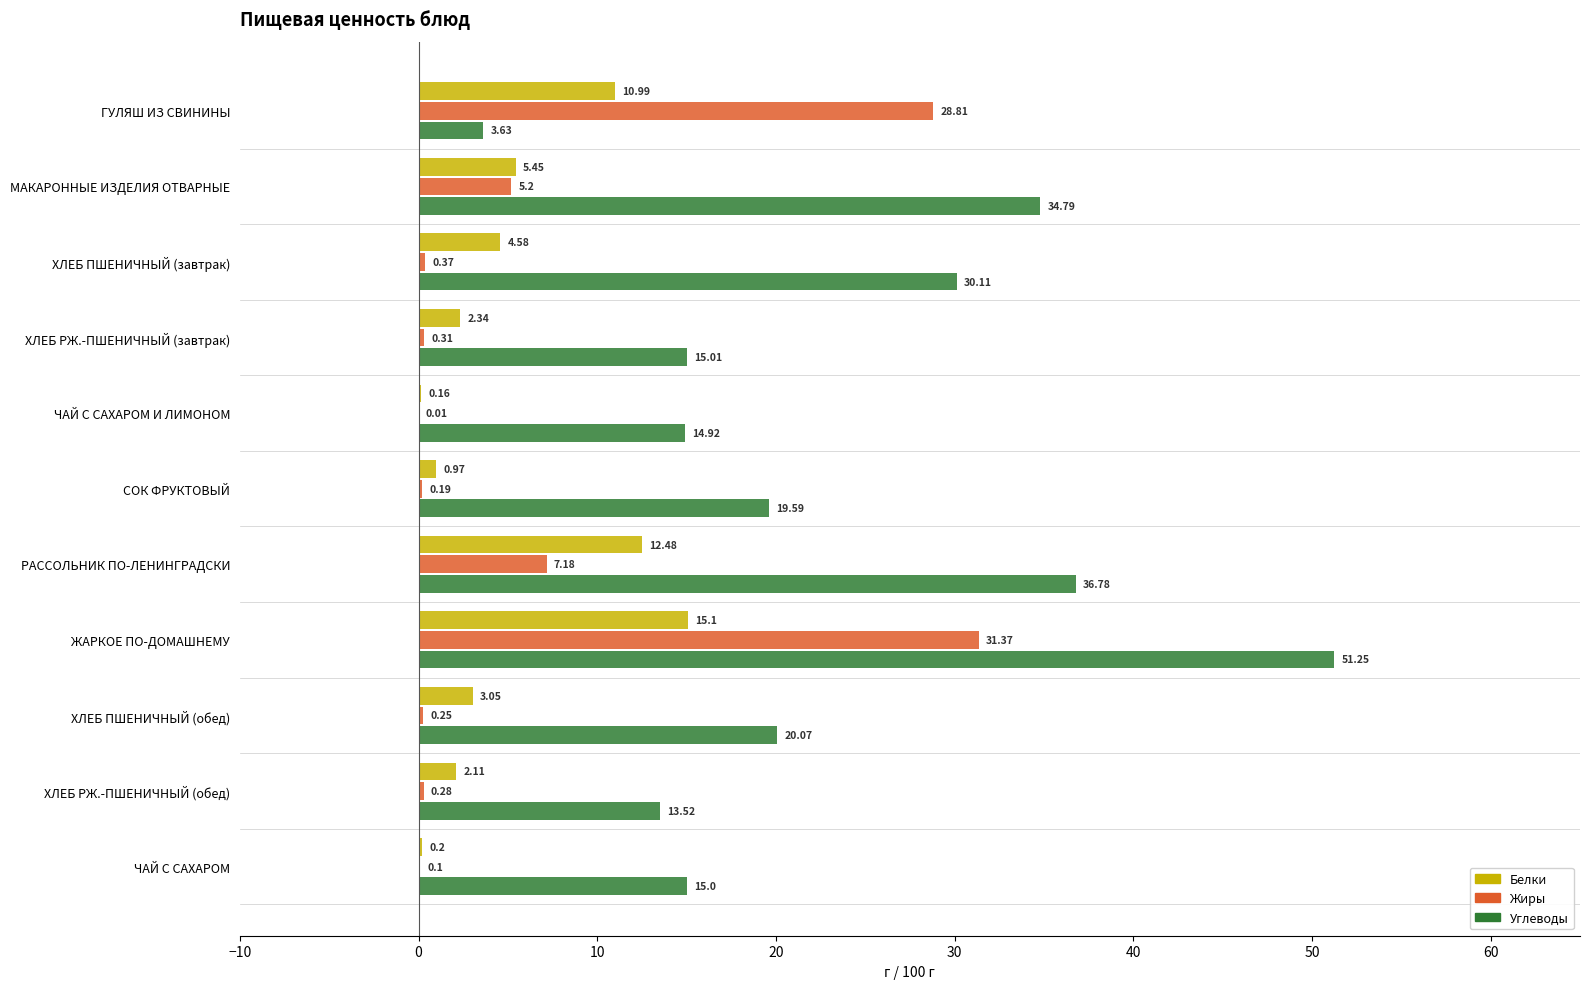

Which series has the largest range (max minus min)?

Углеводы